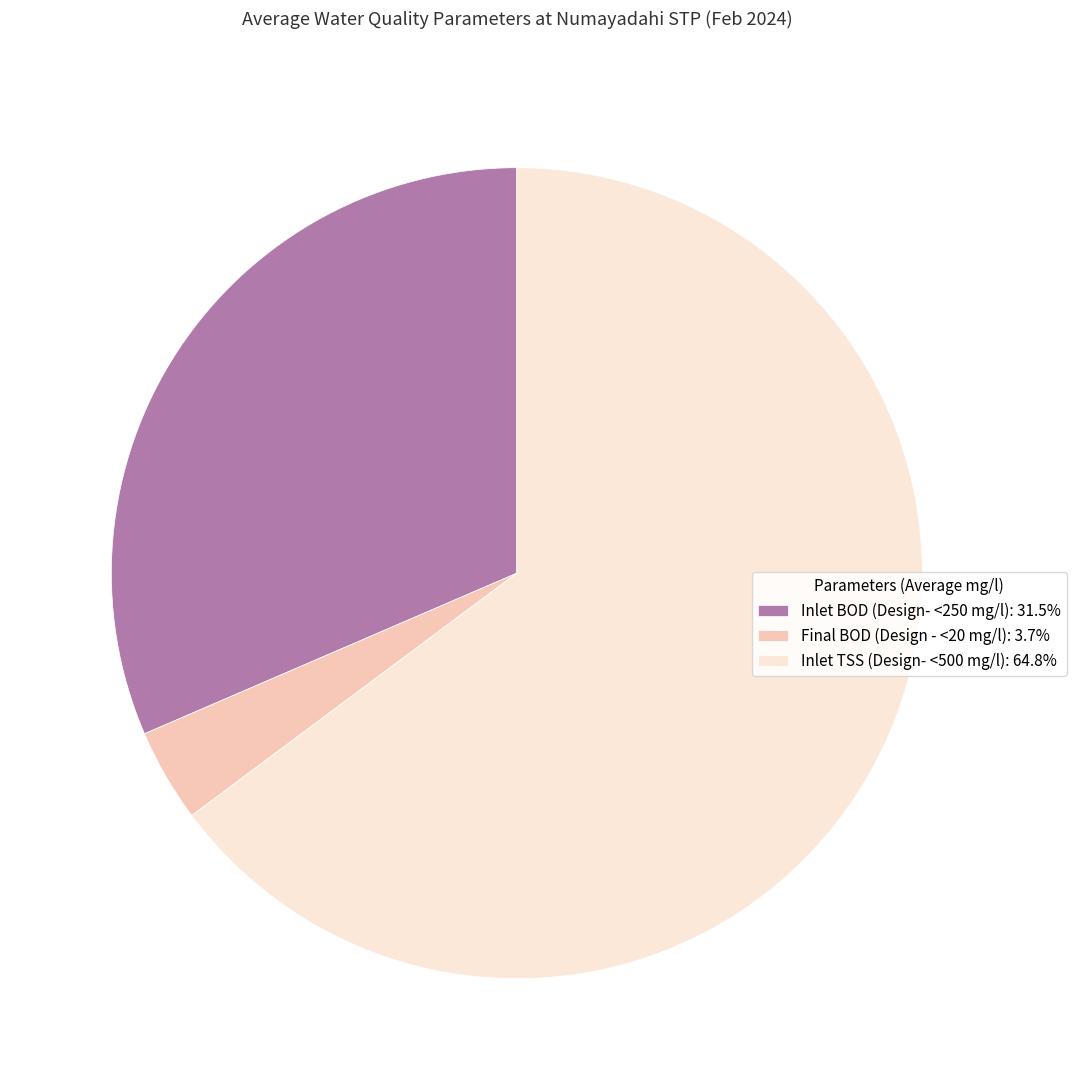

Is the sum of Inlet TSS (Design- <500 mg/l): 64.8% and Inlet BOD (Design- <250 mg/l): 31.5% greater than half?

Yes